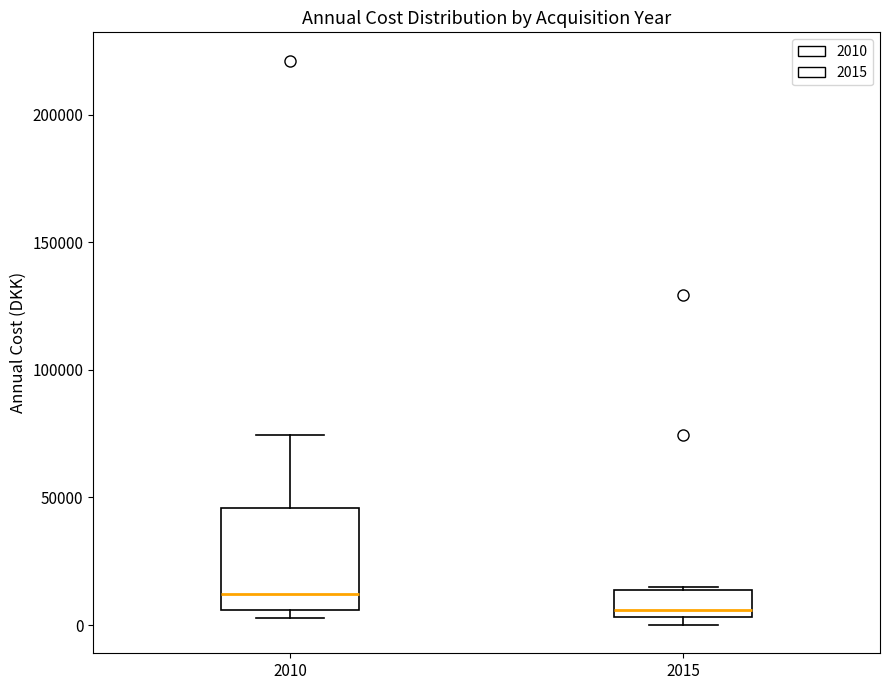

Reading left to right, read every box against the y-axis: the position of its median line, the range the box covers, and the ends of its whiskers. The values are not printed on the chart, so give them approximately, as read against the axis.

2010: median 10000, box 5000 to 45000, whiskers 5000 (just below the box's lower edge) to 75000
2015: median 5000 (just above the box's lower edge), box 5000 to 15000, whiskers 0 to 15000